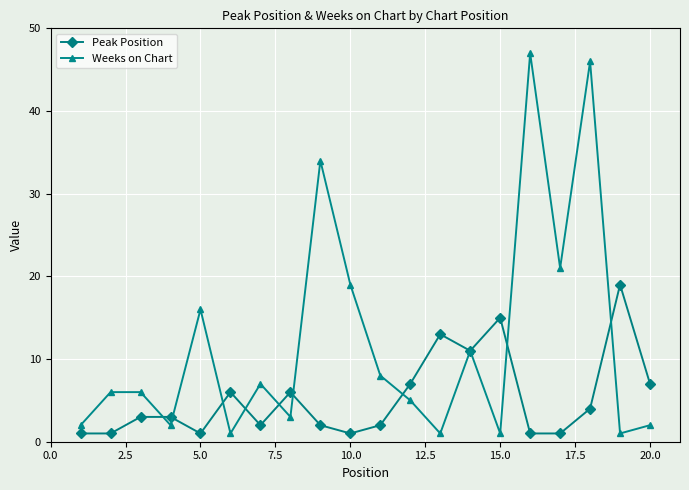

List the series in order of their overall mean, lowest first.

Peak Position, Weeks on Chart